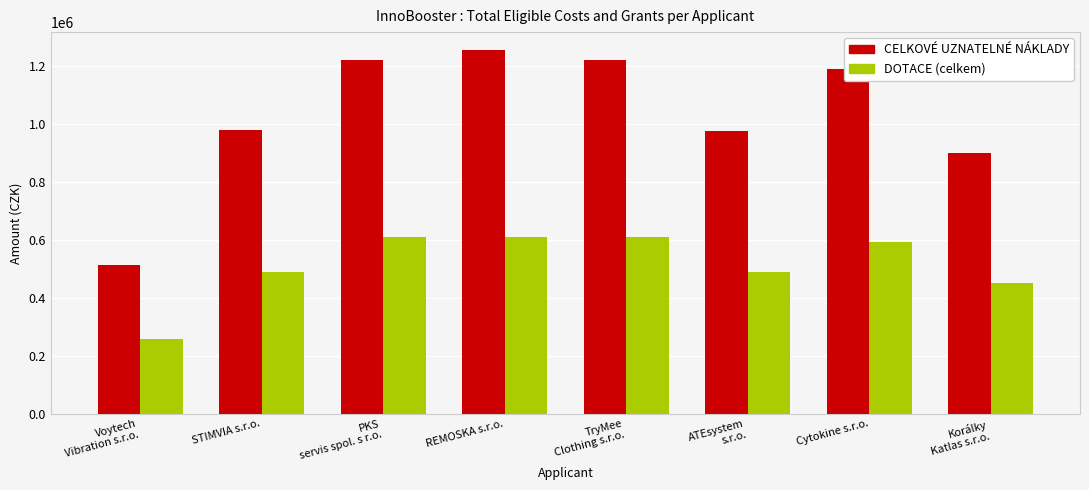

What value does the DOTACE (celkem) series have at STIMVIA s.r.o., to the nearest 10?

489600